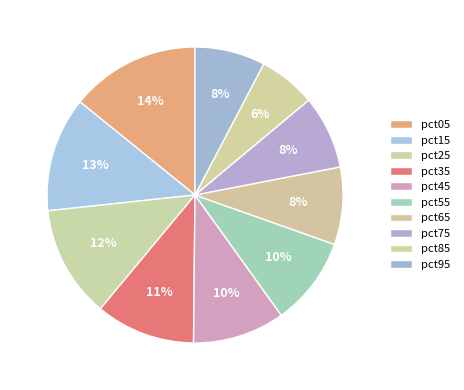

Rank the categories by value from lowest to highest.

pct85, pct95, pct75, pct65, pct55, pct45, pct35, pct25, pct15, pct05